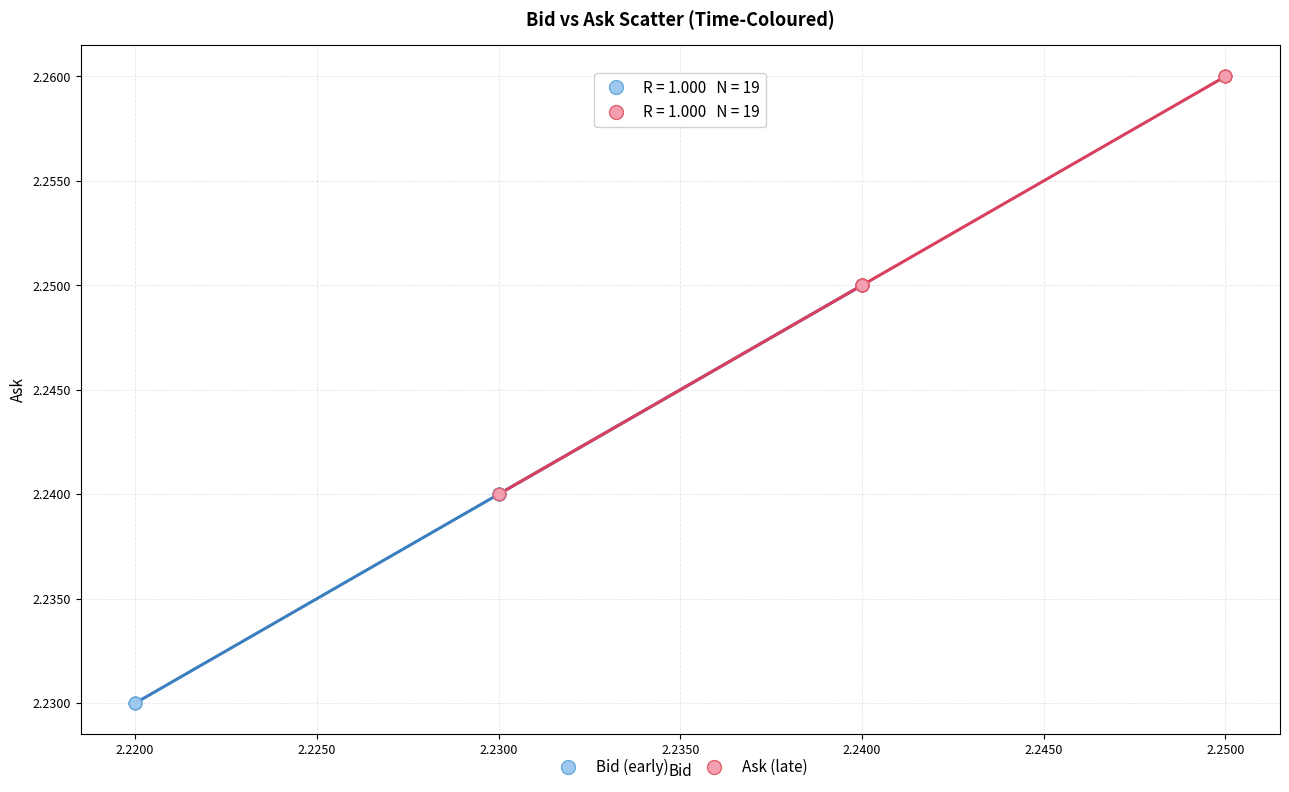

Which series reaches the minimum Y coordinate?

Bid (early)